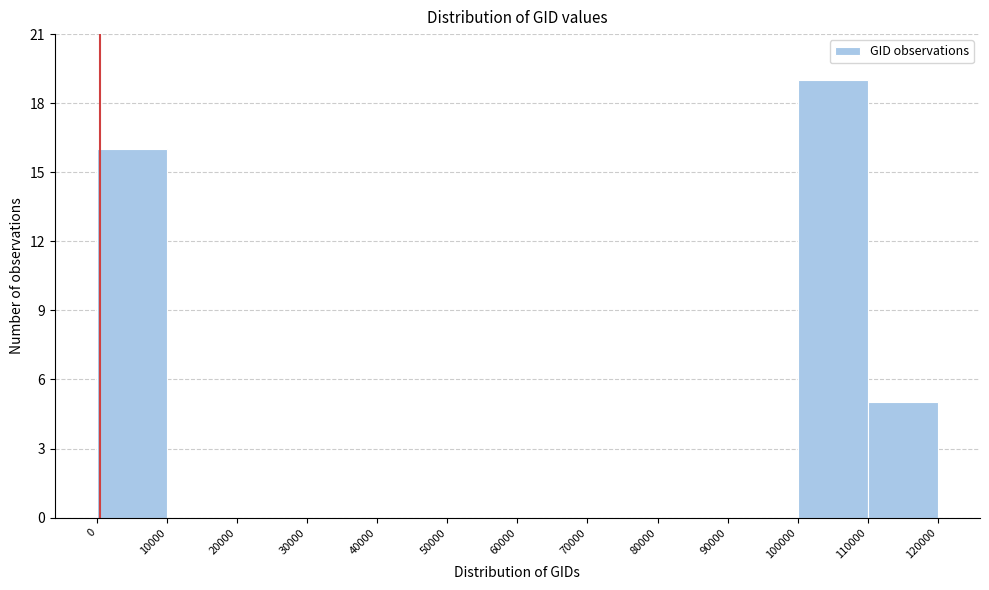

How tall is the bar that spans 110000 to 120000 on the x-axis? The values are not printed on the chart, so give them approximately, as read against the axis.

5